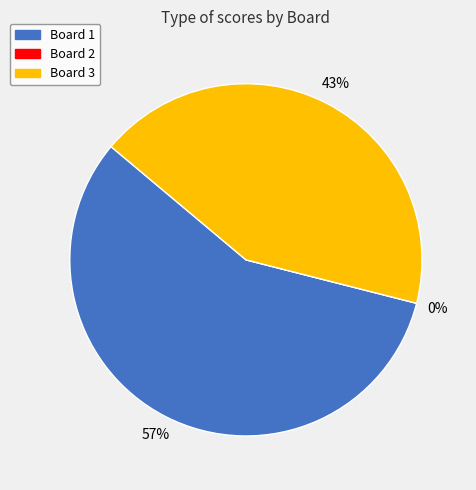

To the nearest percent, what is the difference between the largest and smallest slice percentages?

57%